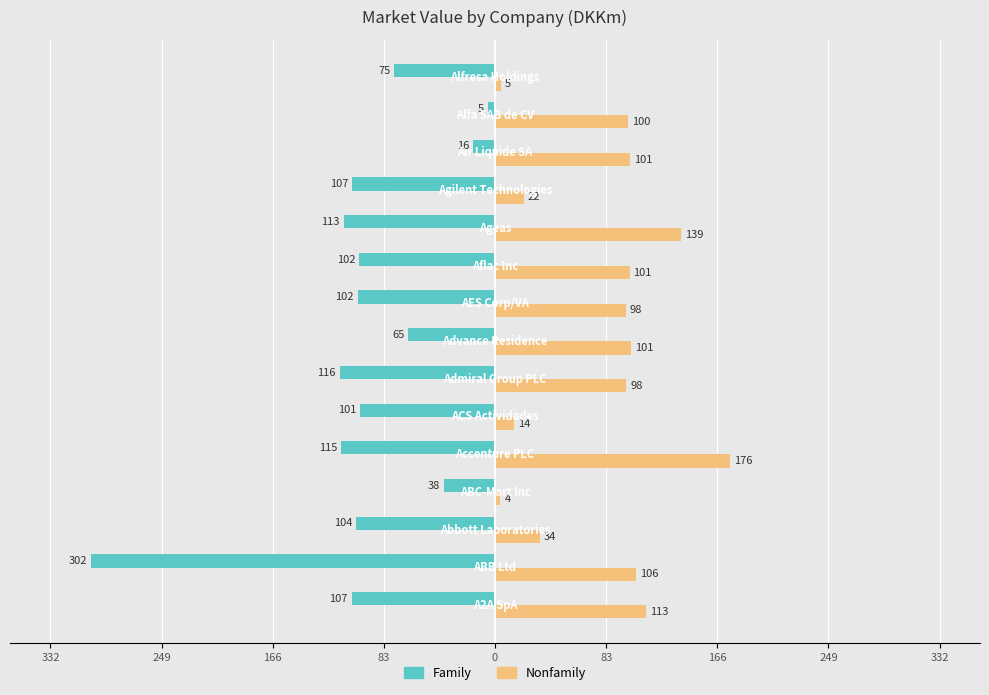

What are all the series names shown in the legend?

Family, Nonfamily